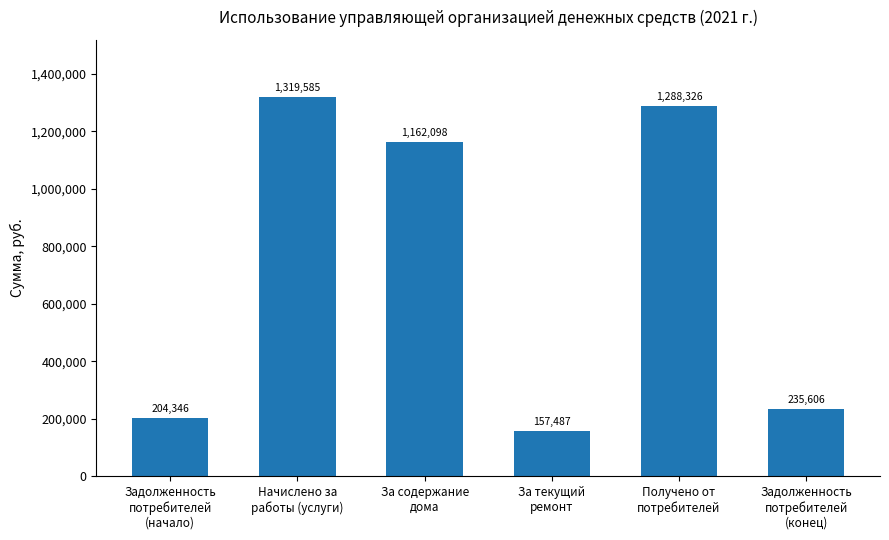

What is the change in value from Задолженность
потребителей
(начало) to Задолженность
потребителей
(конец)?

+31259.5